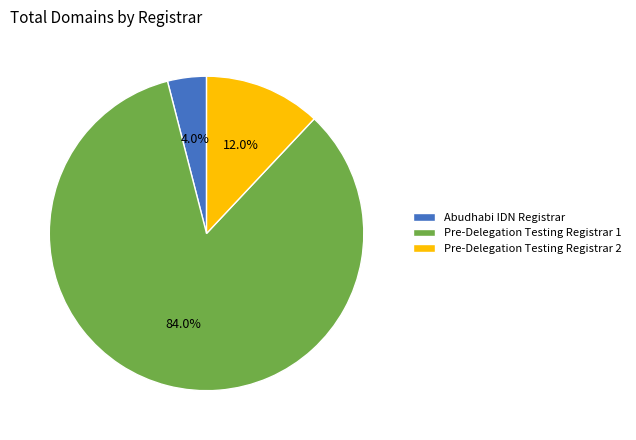

To the nearest percent, what is the difference between the Pre-Delegation Testing Registrar 2 and Abudhabi IDN Registrar slice percentages?

8%